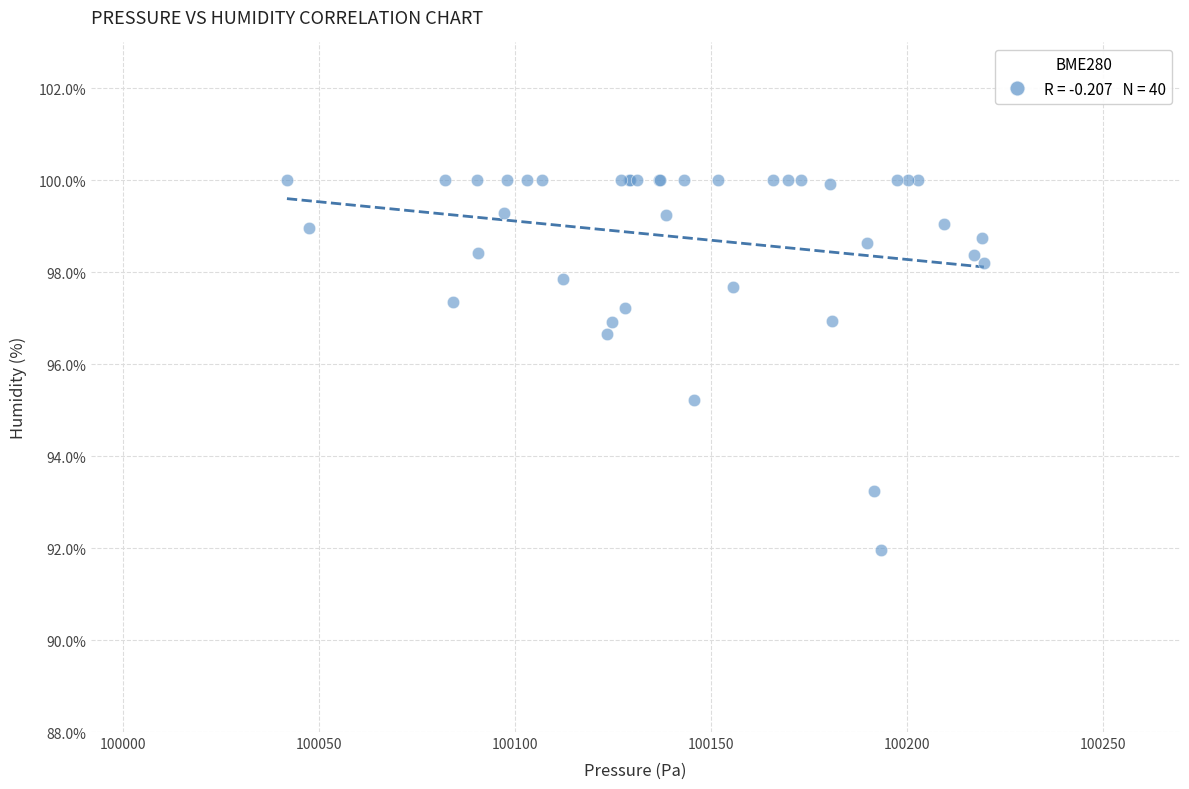

What Y value in the scatter plot is closest to 95?

95.2